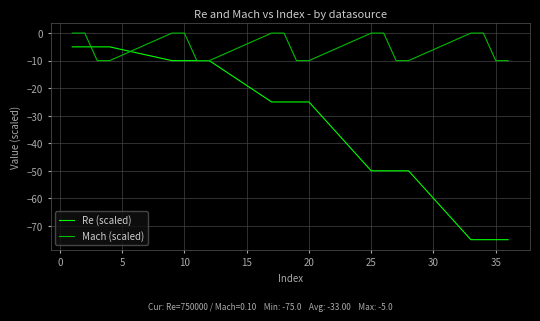

Which series has the largest range (max minus min)?

Re (scaled)